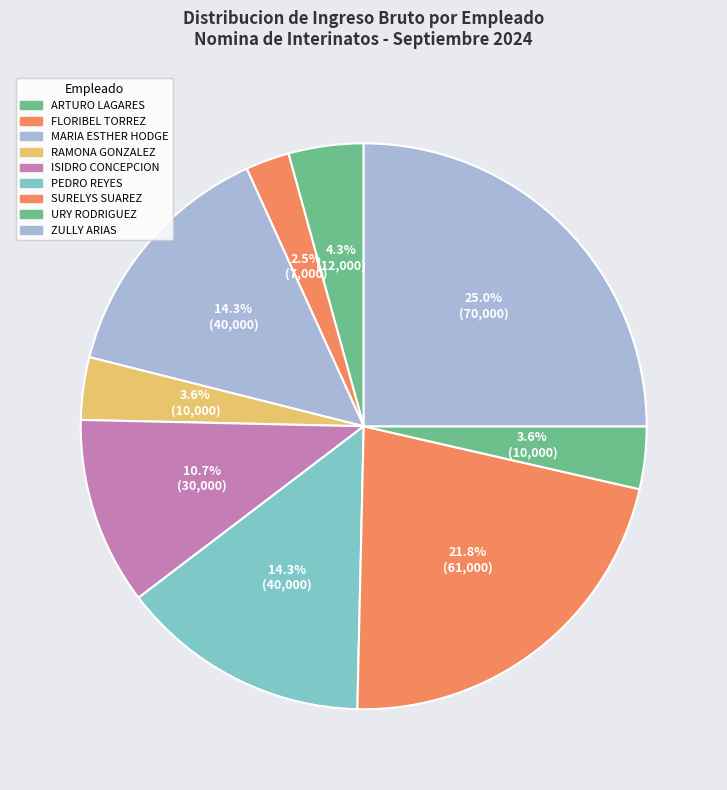

Rank the categories by value from lowest to highest.

FLORIBEL TORREZ DE JESUS, RAMONA ALEXANDRA GONZALEZ GARRIDO, URY RODRIGUEZ, ARTURO LAGARES PEREZ, ISIDRO ISAAC CONCEPCION UREÑA, MARIA ESTHER HODGE PEREZ, PEDRO REYES ECHAVARRIA, SURELYS SUAREZ SUAREZ, ZULLY ARELIS ARIAS MARCALLE